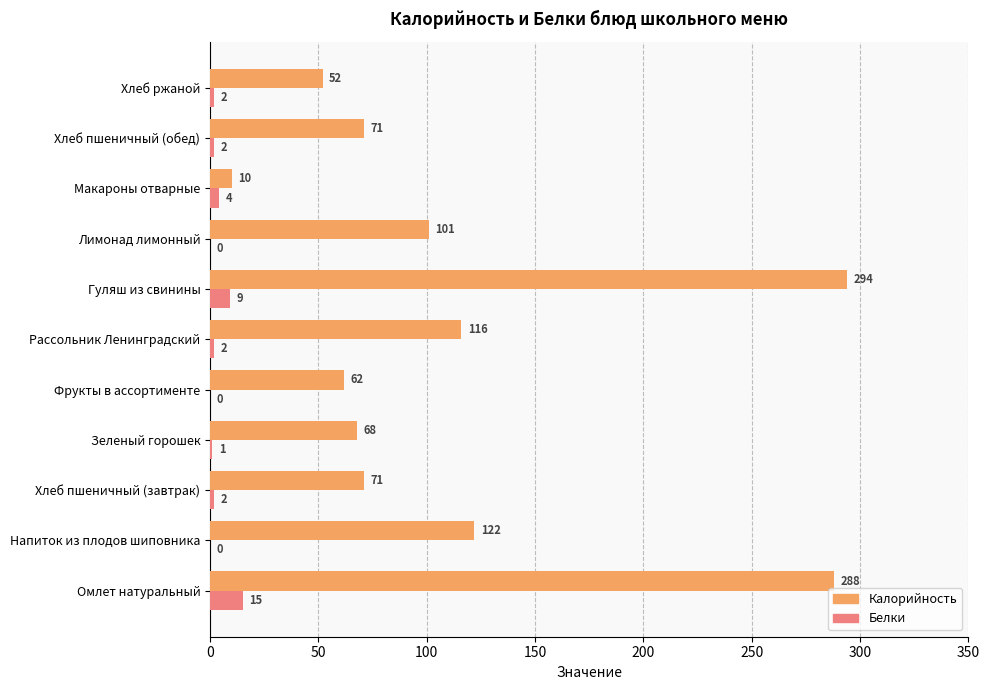

What are all the series names shown in the legend?

Калорийность, Белки